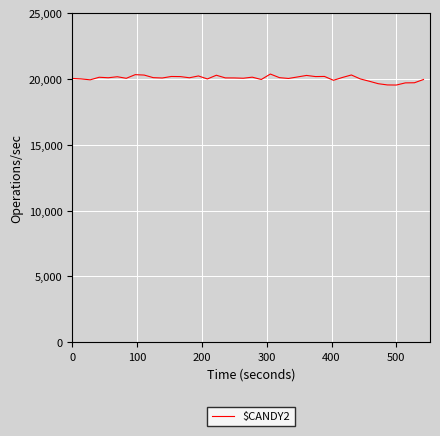

What is the smallest value displayed?

19538